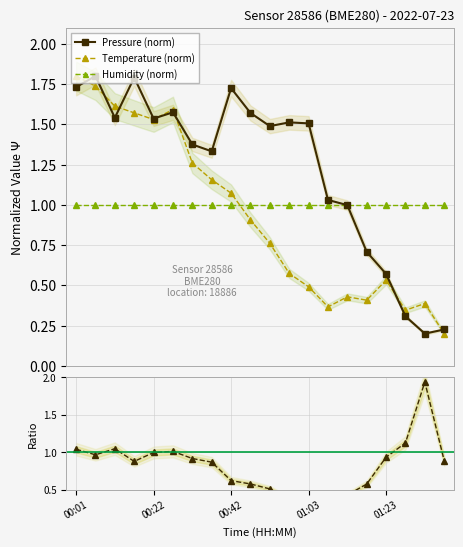

Rank the categories by temperature value from highest to lowest.

00:01, 00:07, 00:12, 00:27, 00:17, 00:22, 00:32, 00:37, 00:42, 00:47, 00:53, 00:58, 01:23, 01:03, 01:13, 01:18, 01:33, 01:08, 01:28, 01:38